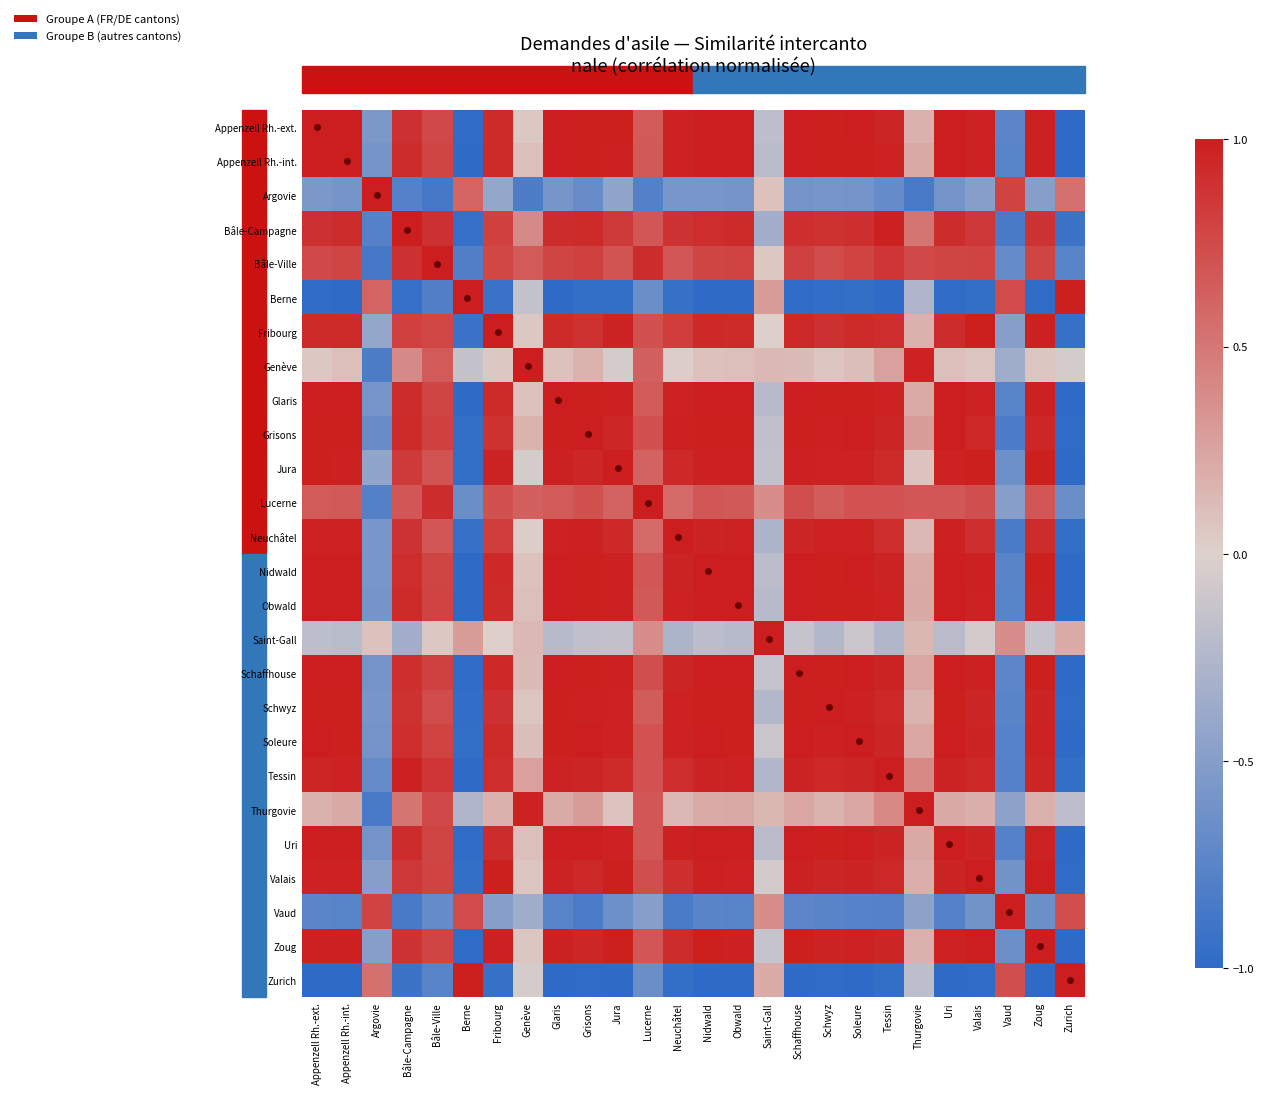

Rank the series by their maximum value, from highest to lowest.

Soleure, Appenzell Rh.-ext., Bâle-Campagne, Saint-Gall, Schaffhouse, Thurgovie, Valais, Appenzell Rh.-int., Berne, Fribourg, Genève, Glaris, Grisons, Jura, Lucerne, Neuchâtel, Nidwald, Obwald, Uri, Zoug, Zurich, Bâle-Ville, Vaud, Argovie, Schwyz, Tessin